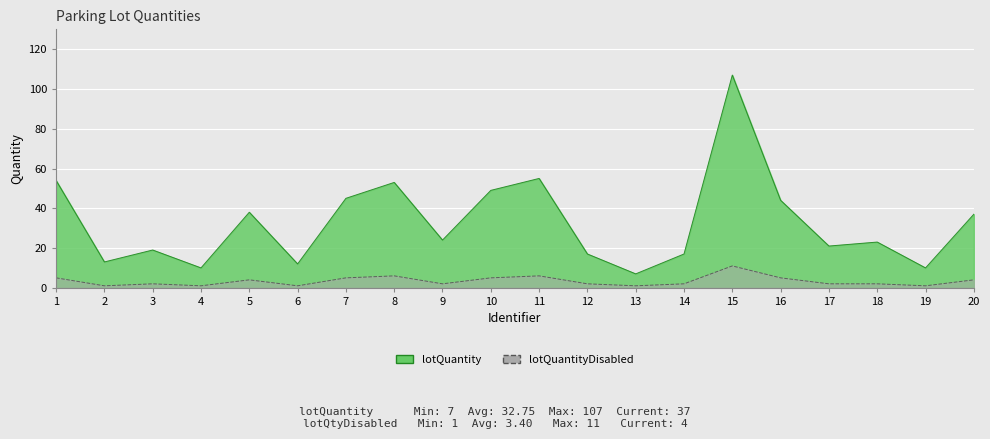

At which label is lotQuantity closest to 57?

11